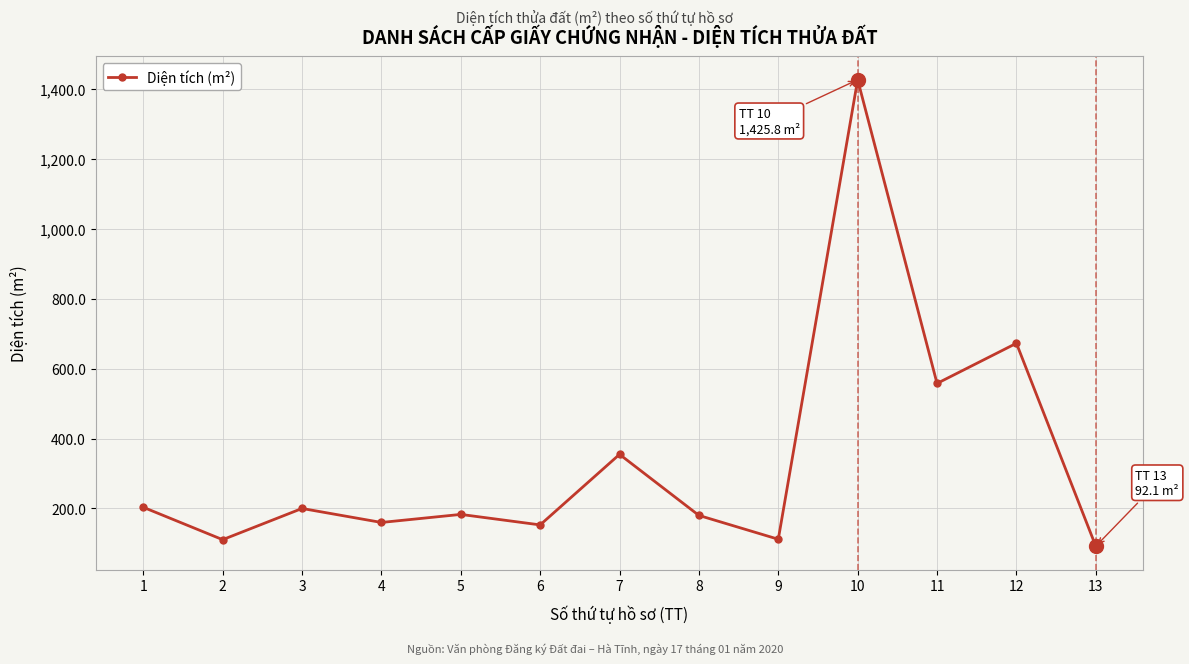

Is it true that the value at 7 is 354.7?

True